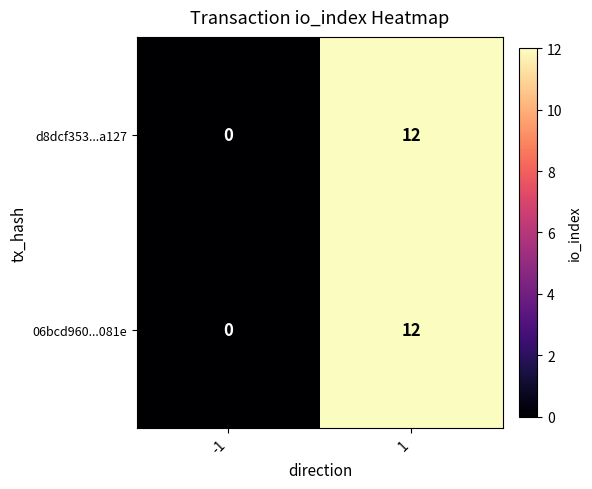

Is the value of 06bcd960...081e at 1 greater than the value of d8dcf353...a127 at -1?

Yes